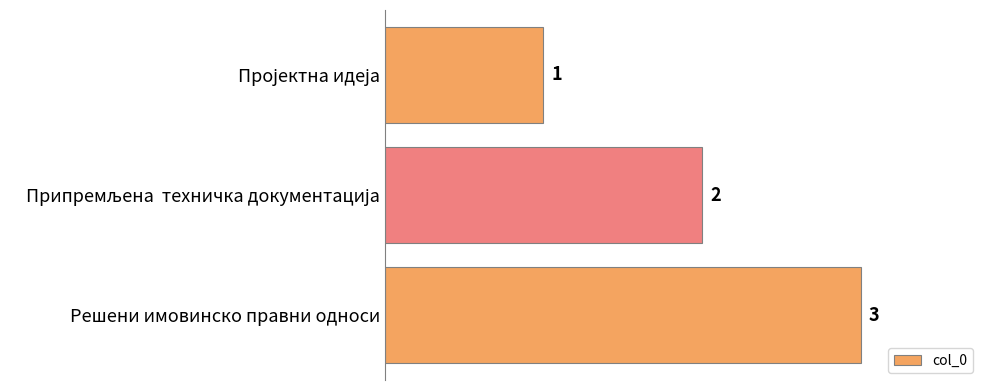

The chart shows a value of 3 at Решени имовинско правни односи. True or false?

True